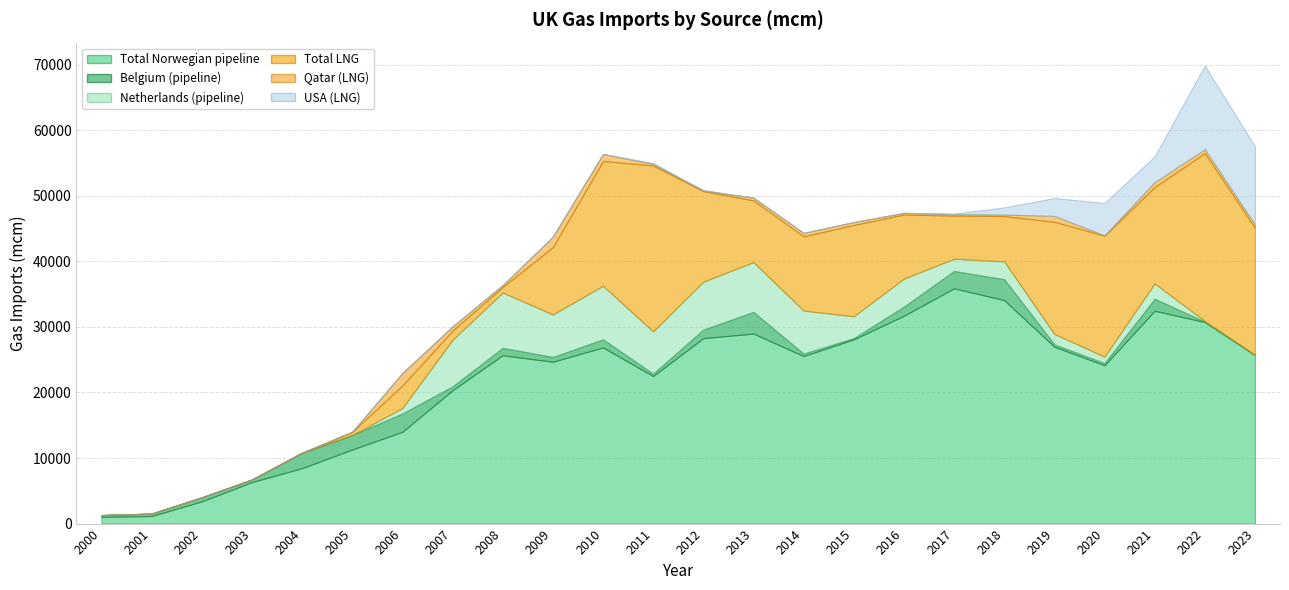

Between 2019 and 2021, which series saw the biggest shift?

Total Norwegian pipeline